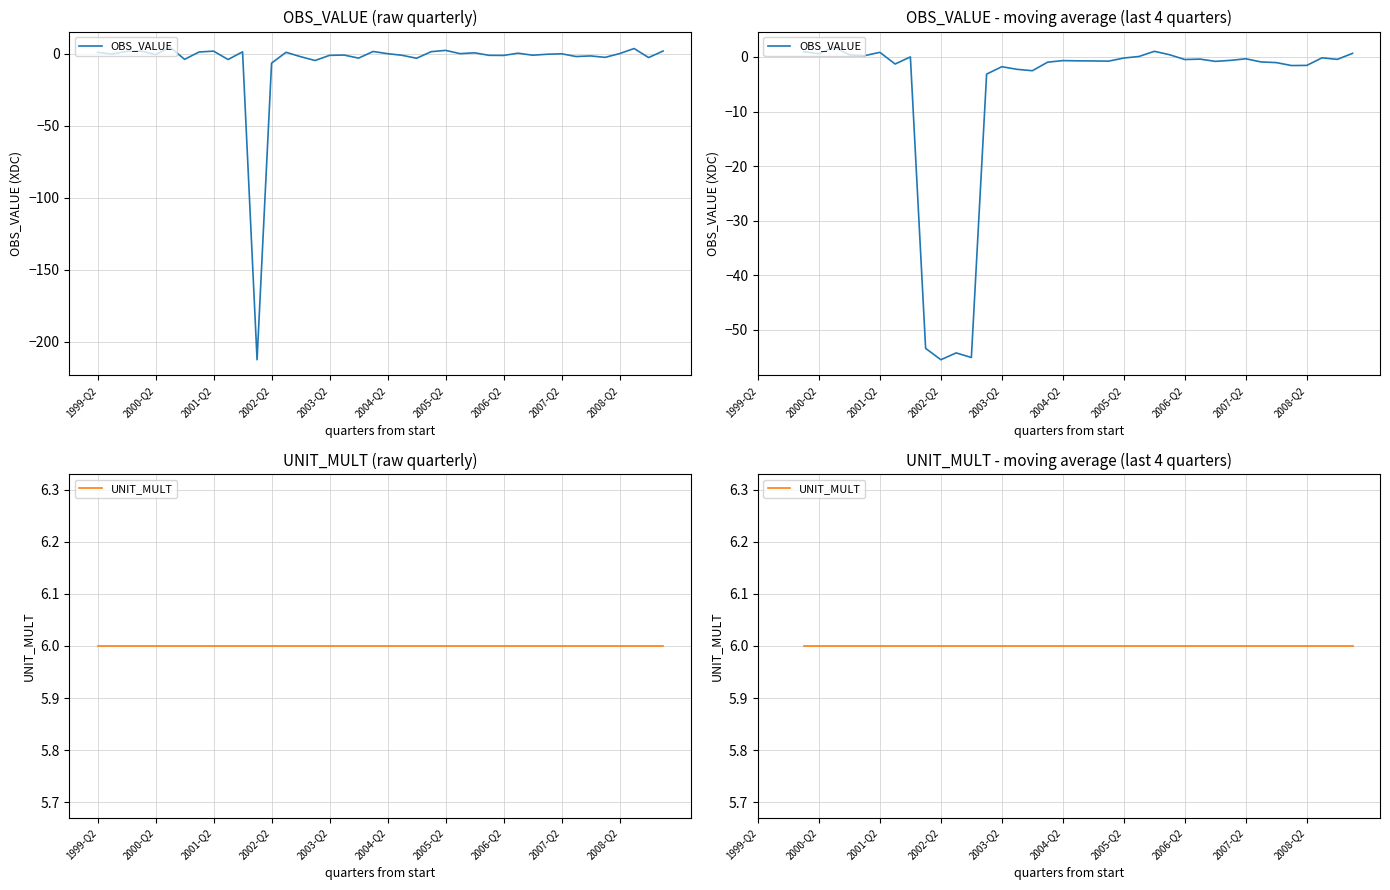

What is the value of the UNIT_MULT point at the 16th from the left?

6.0